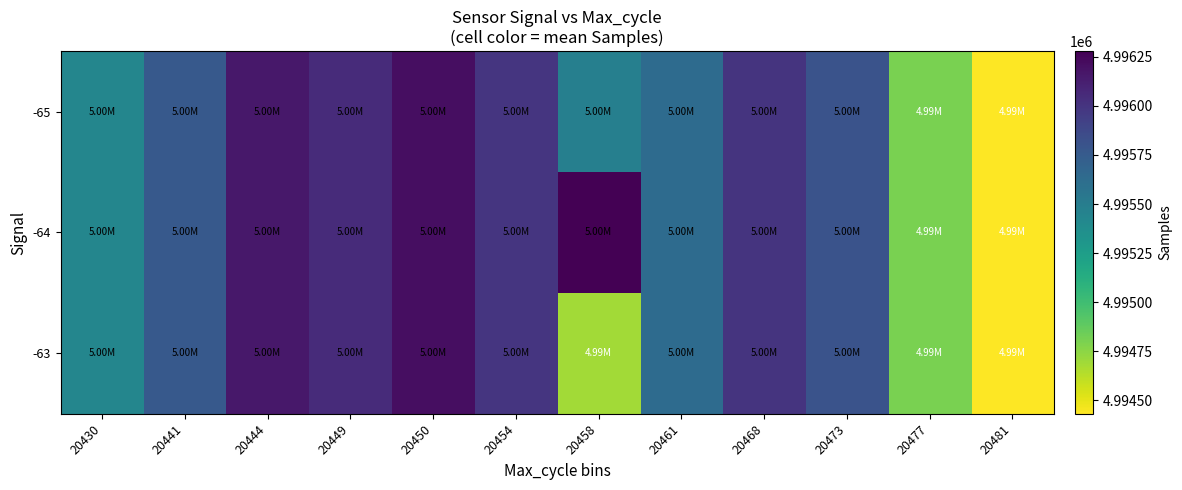

How many categories are shown in the chart?

12